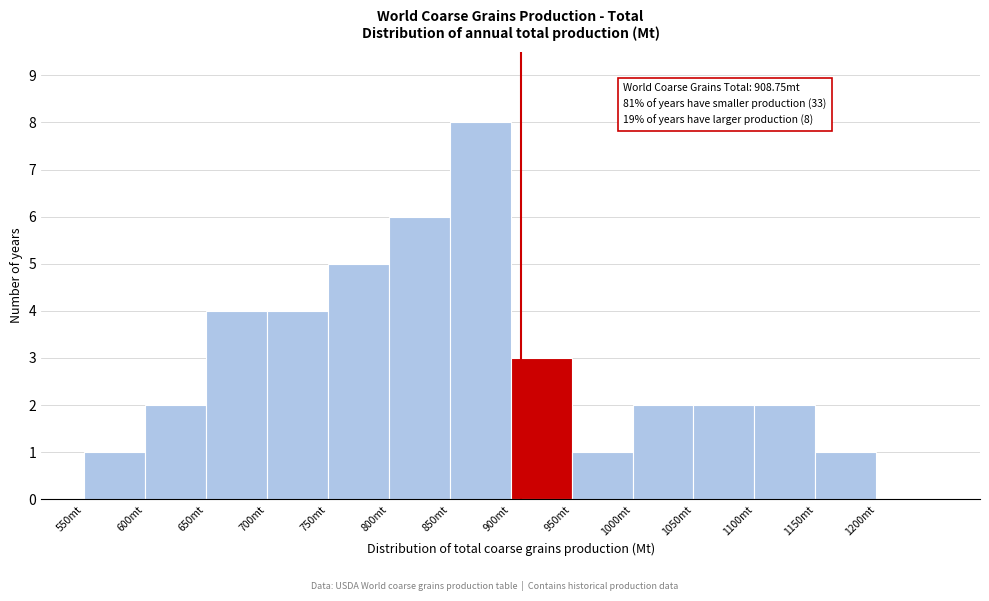

Over which range of the x-axis is the bar tallest?

850 to 900